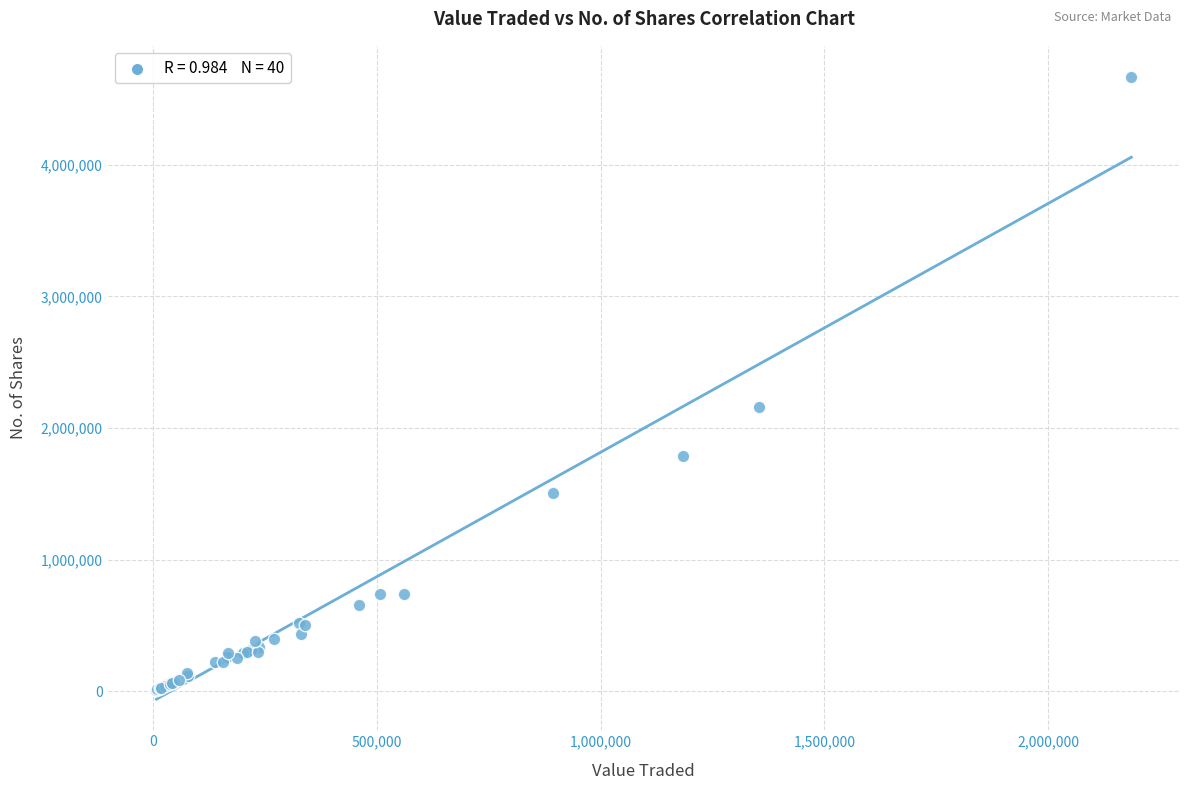

What Y value in the scatter plot is closest to 2338666?

2156794